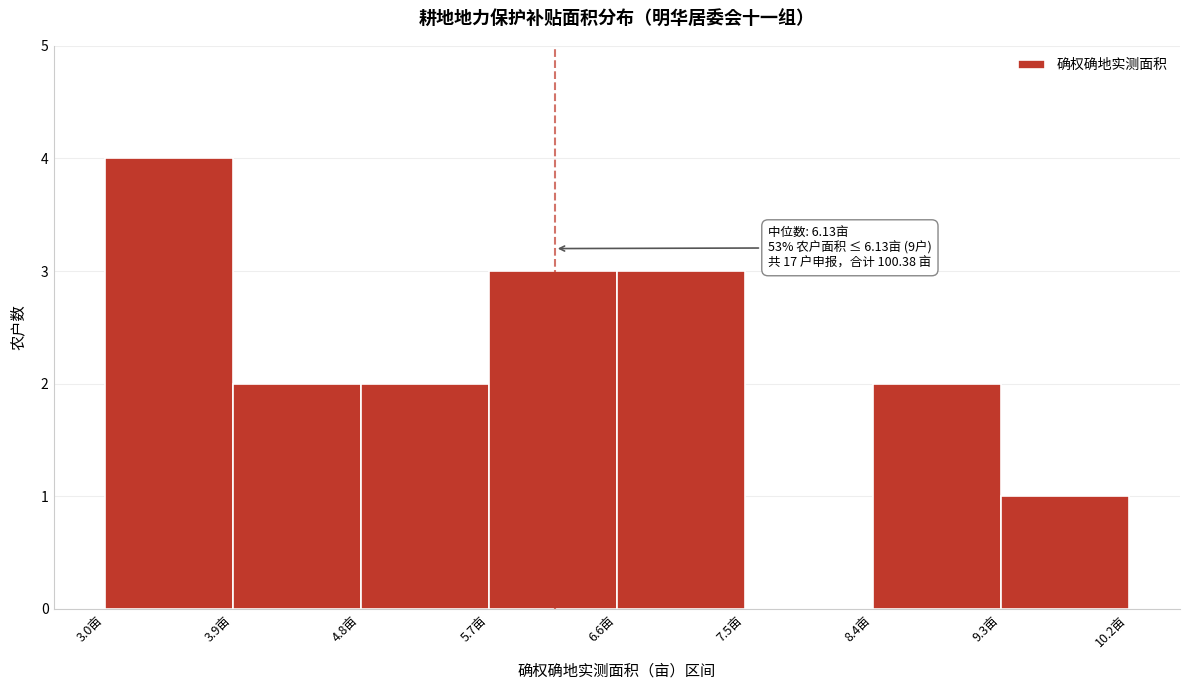

Which range on the x-axis has the tallest bar?

3.0 to 3.9